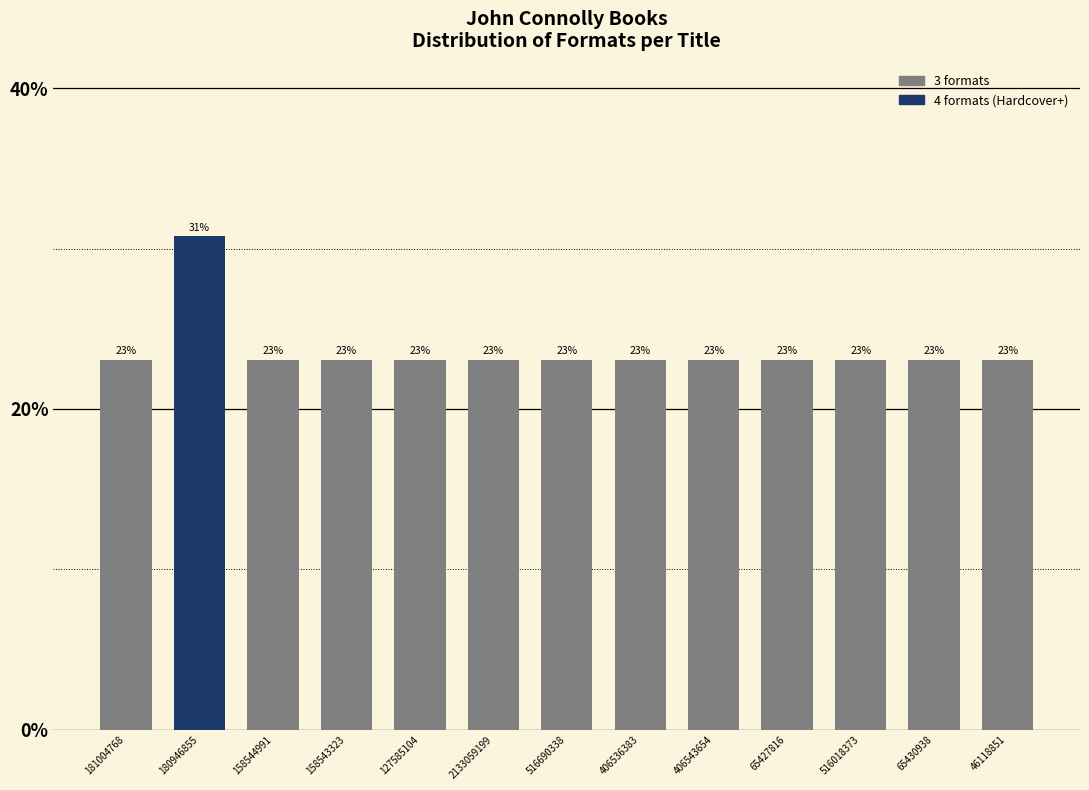

What position from the left is 127585104?

5